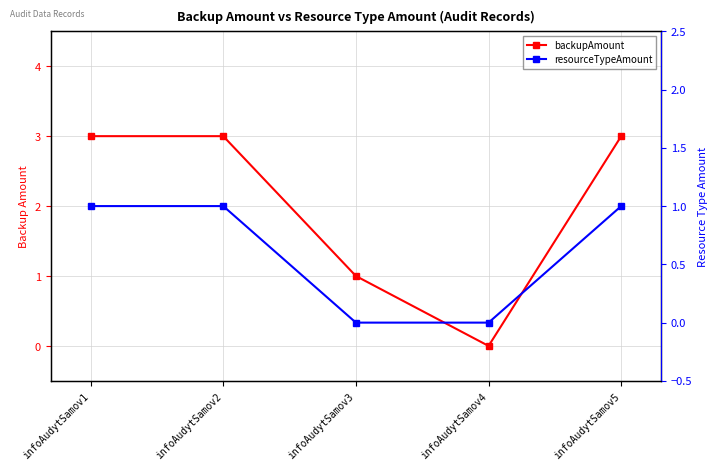

Reading left to right, transcribe all the data shown in this chart.

backupAmount: infoAudytSamov1=3	infoAudytSamov2=3	infoAudytSamov3=1	infoAudytSamov4=0	infoAudytSamov5=3
resourceTypeAmount: infoAudytSamov1=1	infoAudytSamov2=1	infoAudytSamov3=0	infoAudytSamov4=0	infoAudytSamov5=1